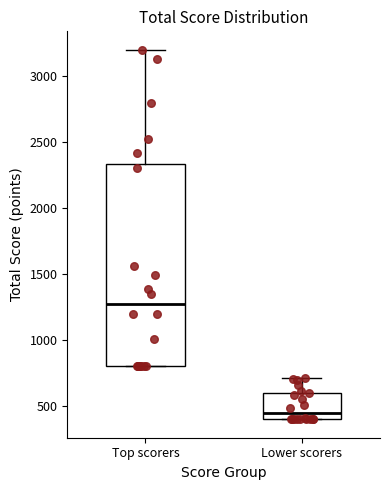

Reading left to right, read every box against the y-axis: the position of its median line, the range the box covers, and the ends of its whiskers. The values are not printed on the chart, so give them approximately, as read against the axis.

Top scorers: median 1300, box 800 to 2350, whiskers 800 to 3200
Lower scorers: median 450, box 400 to 600, whiskers 400 to 700